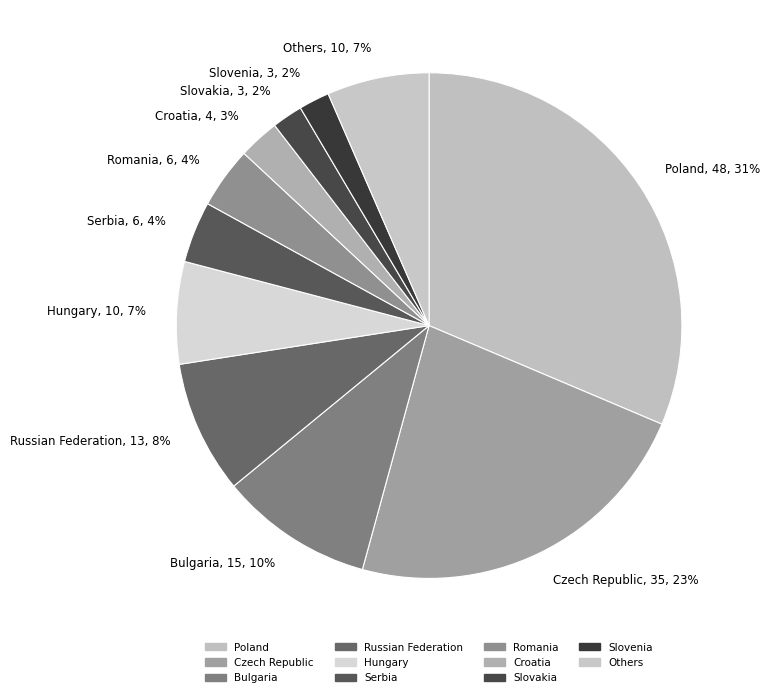

Do Czech Republic, 35, 23% and Others, 10, 7% together represent more than half of the pie?

No